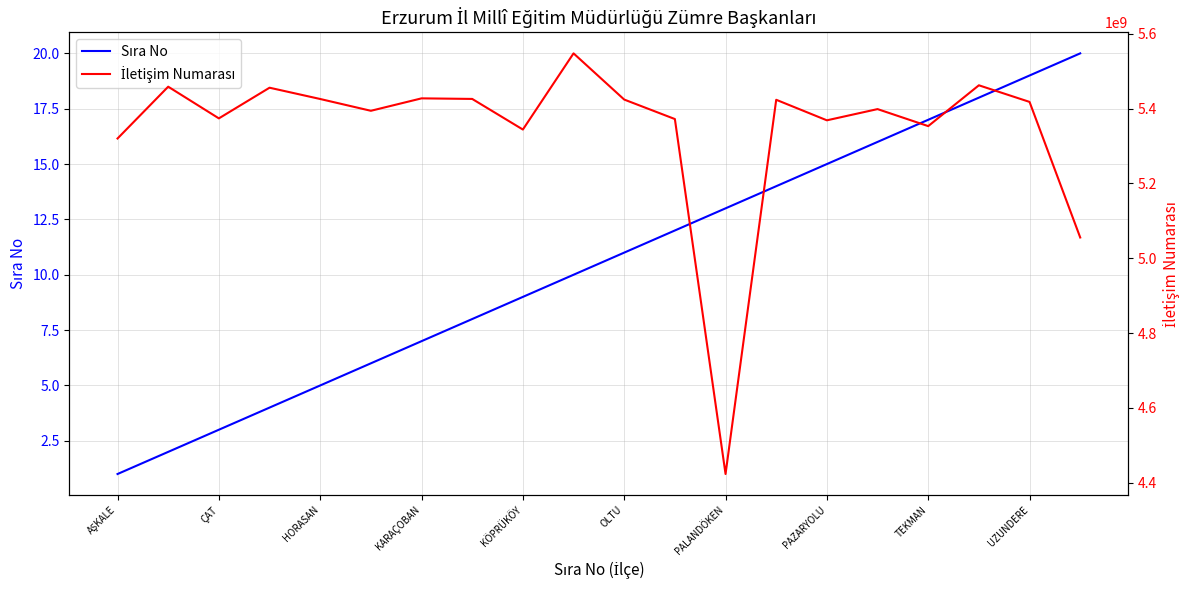

Is it true that İletişim Numarası equals 9651339416 at 13?

False